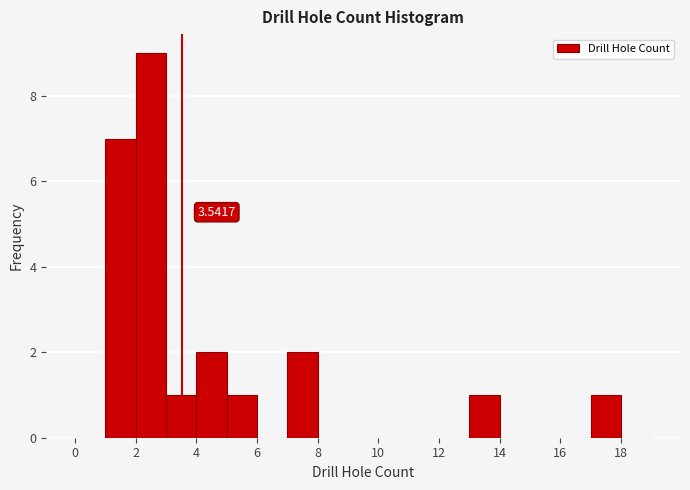

Which range on the x-axis has the tallest bar?

2 to 3